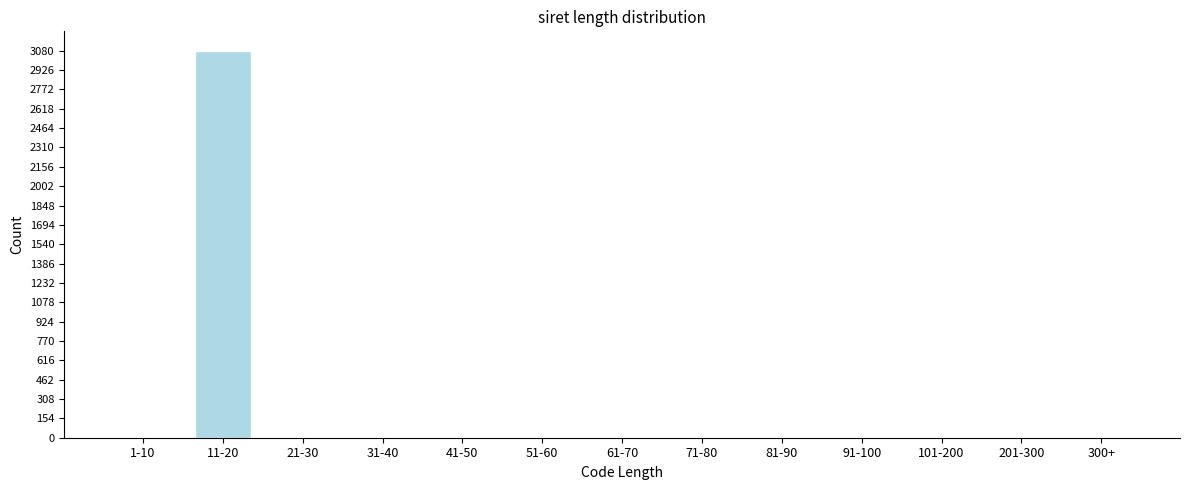

Reading right to left, list all the values displayed in this chart.

300+=0	201-300=0	101-200=0	91-100=0	81-90=0	71-80=0	61-70=0	51-60=0	41-50=0	31-40=0	21-30=0	11-20=3080	1-10=0